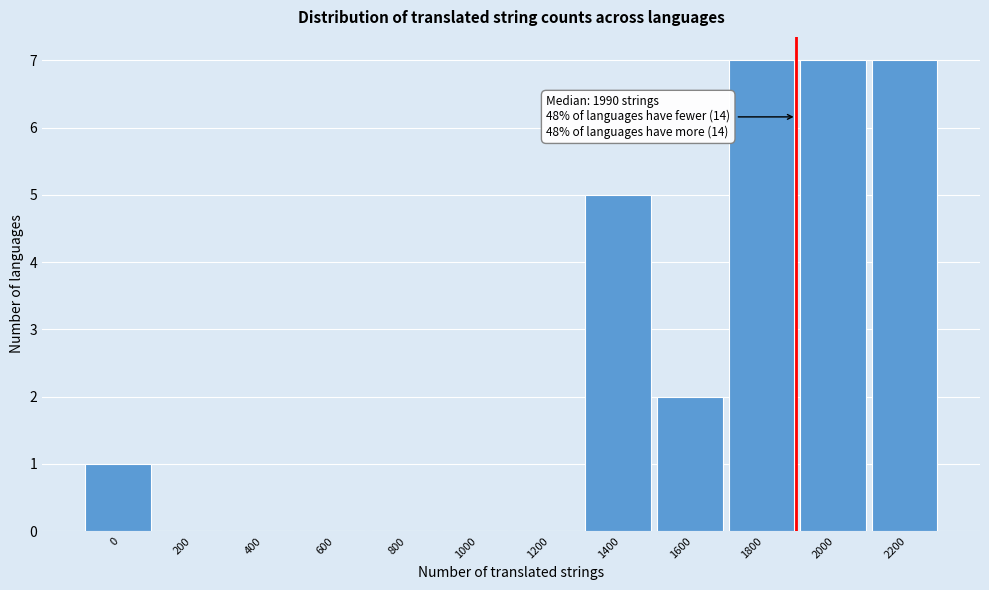

Reading left to right, what are all the values shown in this chart?

0=1	200=0	400=0	600=0	800=0	1000=0	1200=0	1400=5	1600=2	1800=7	2000=7	2200=7